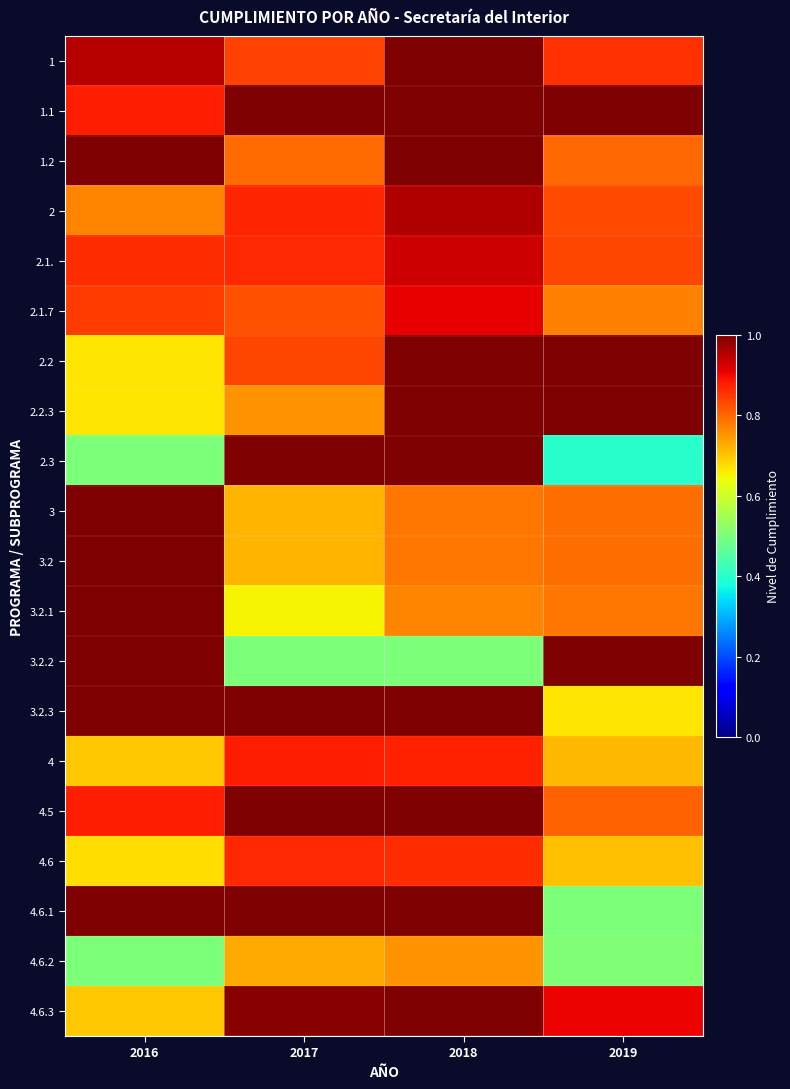

At which category is the sum across all series the highest?

2018